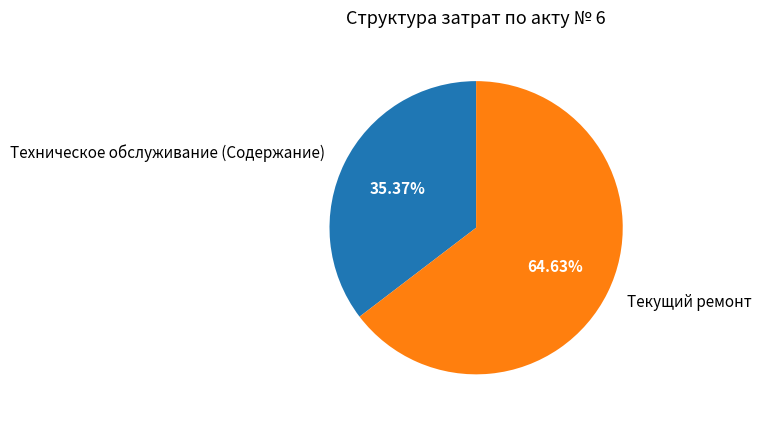

To the nearest percent, what is the average slice percentage?

50%